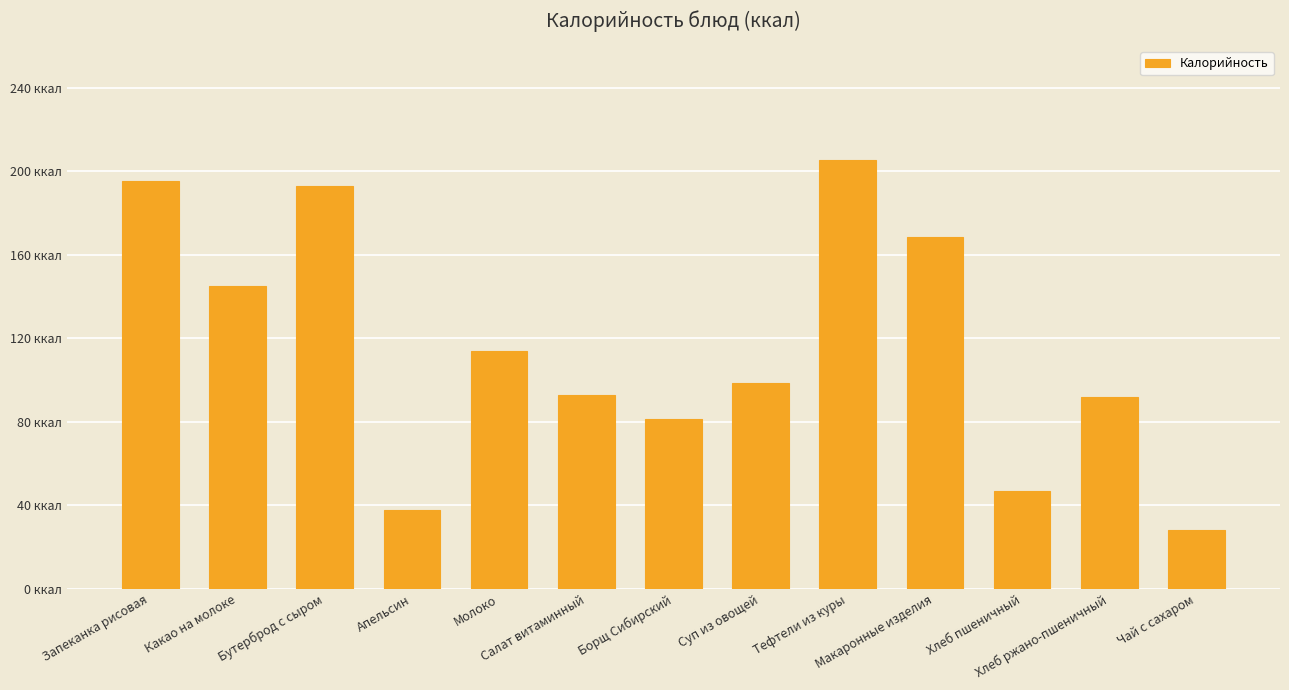

Reading right to left, transcribe all the data shown in this chart.

28.0	92.0	46.8	168.4	205.6	98.4	81.3	92.9	113.8	37.8	193.0	145.2	195.6